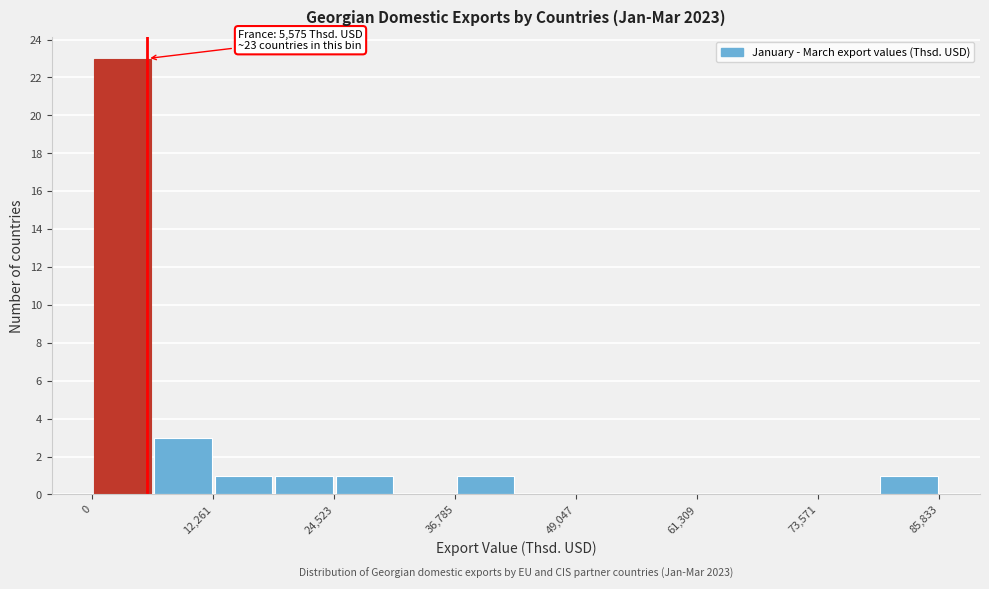

Around what value on the x-axis is the tallest bar? Give the approximate position of its centre, as read against the axis.

4000